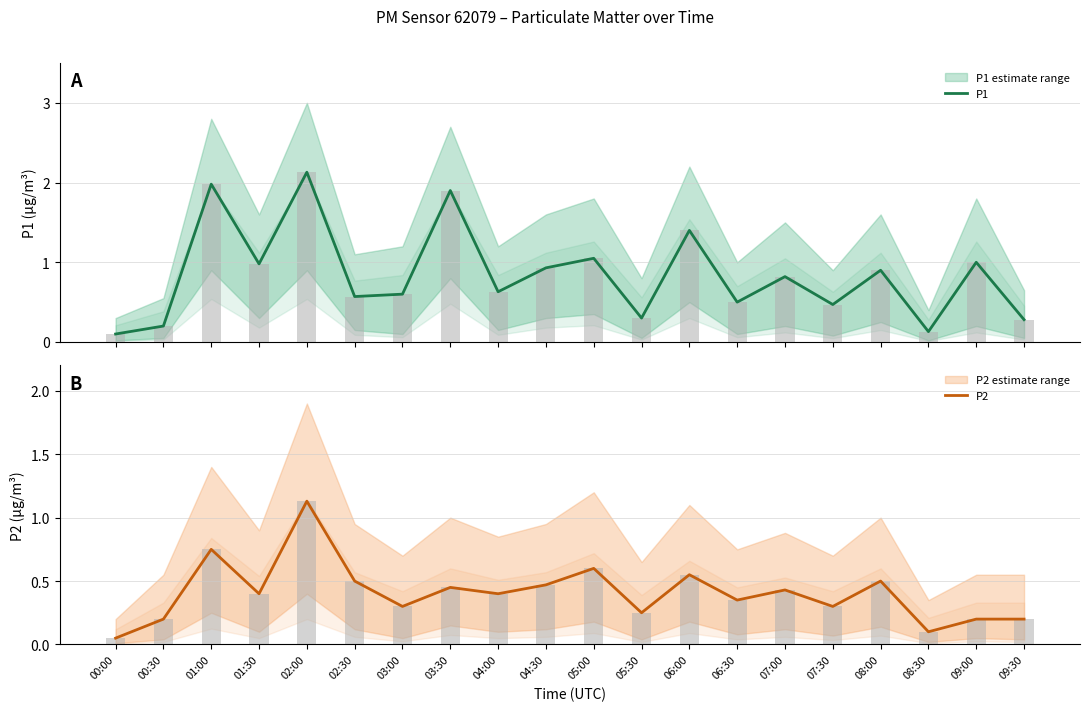

What is the highest value of the P1 series?

2.1